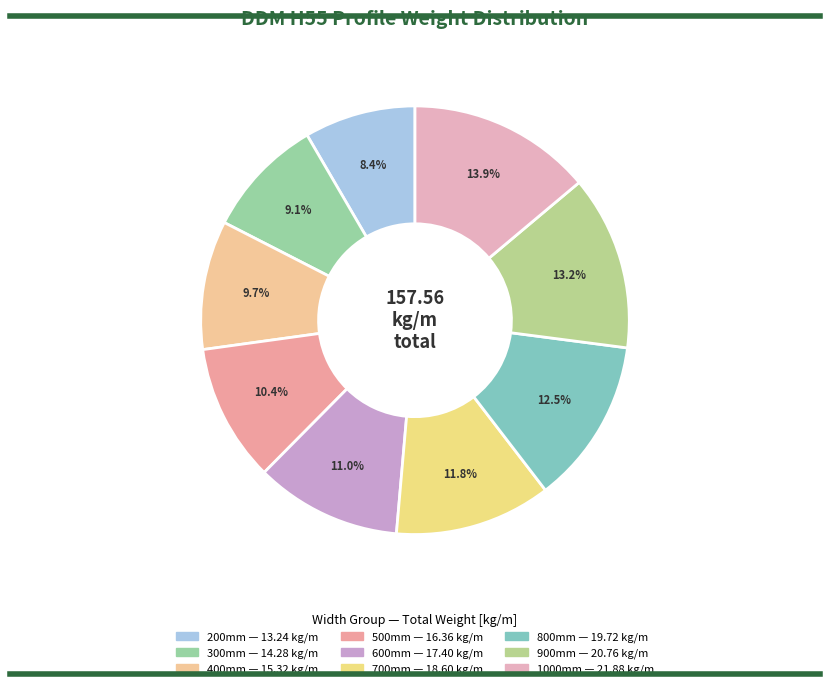

How many slices are in this pie chart?

9